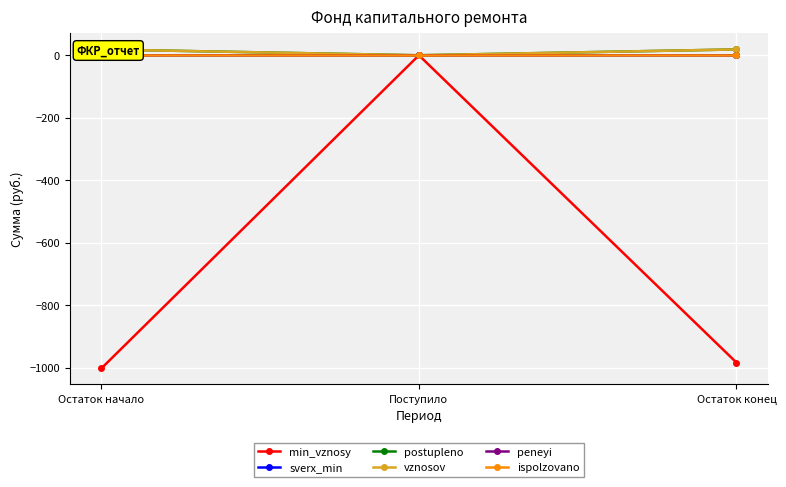

Does the chart display data point markers on the line(s)?

Yes